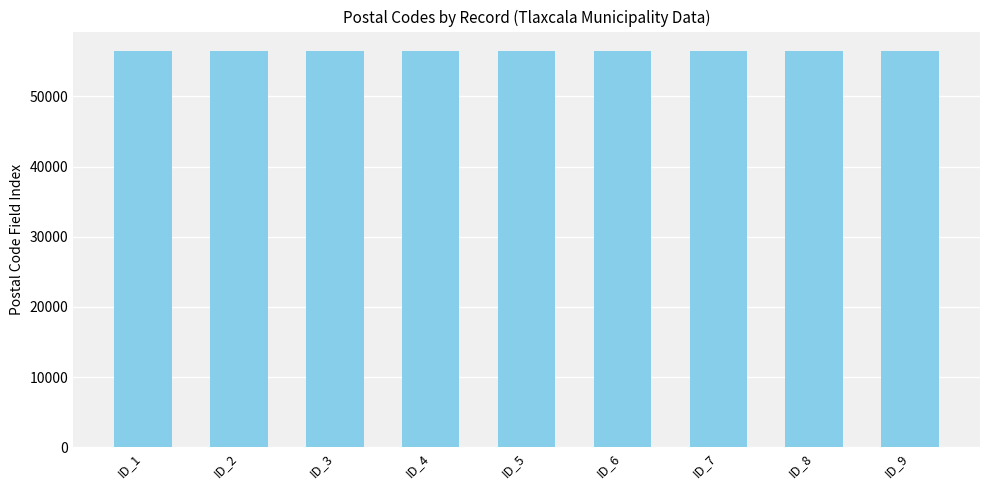

What is the ratio of the value at ID_8 to the value at ID_5?

1.0